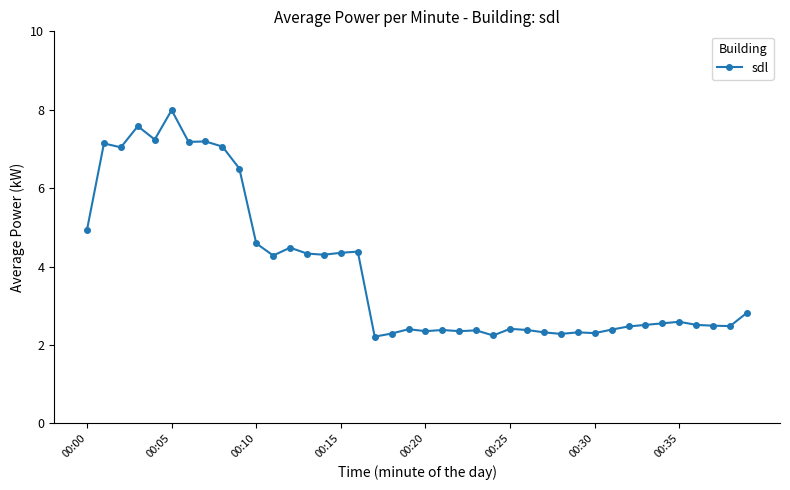

What is the greatest value displayed?

8.0